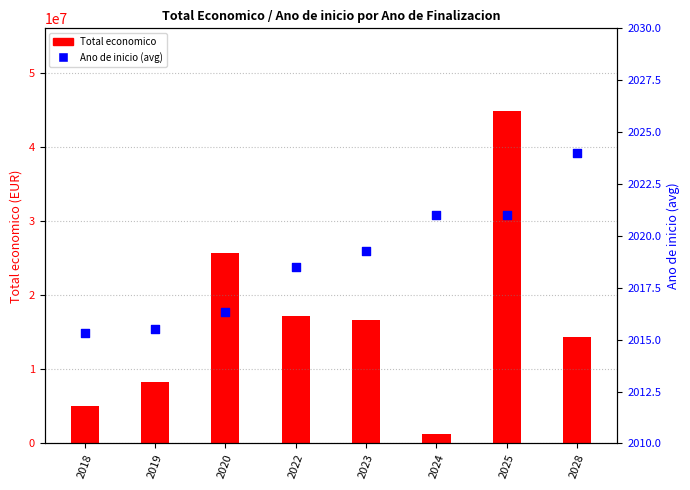

Which series contains the highest Y value?

Total economico